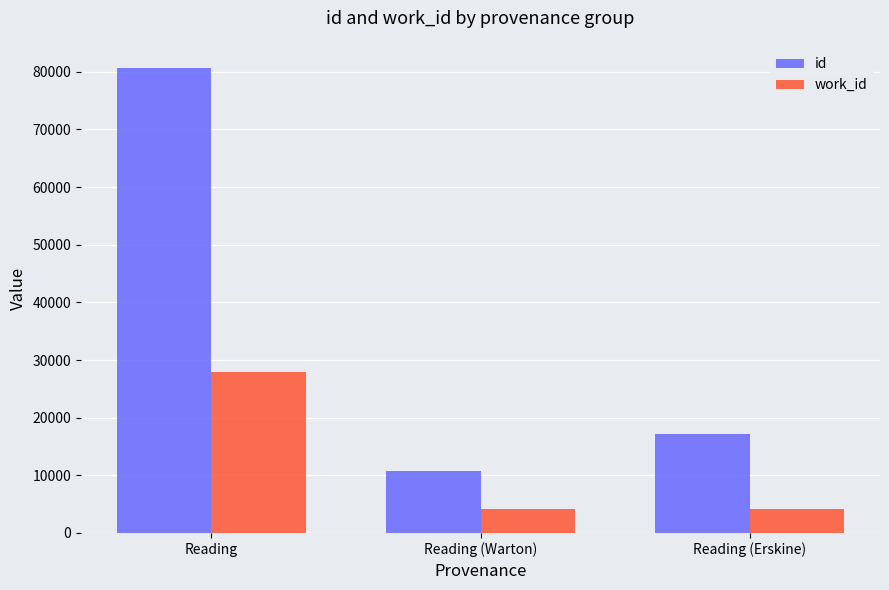

The value of id at Reading (Warton) is 2153. True or false?

False